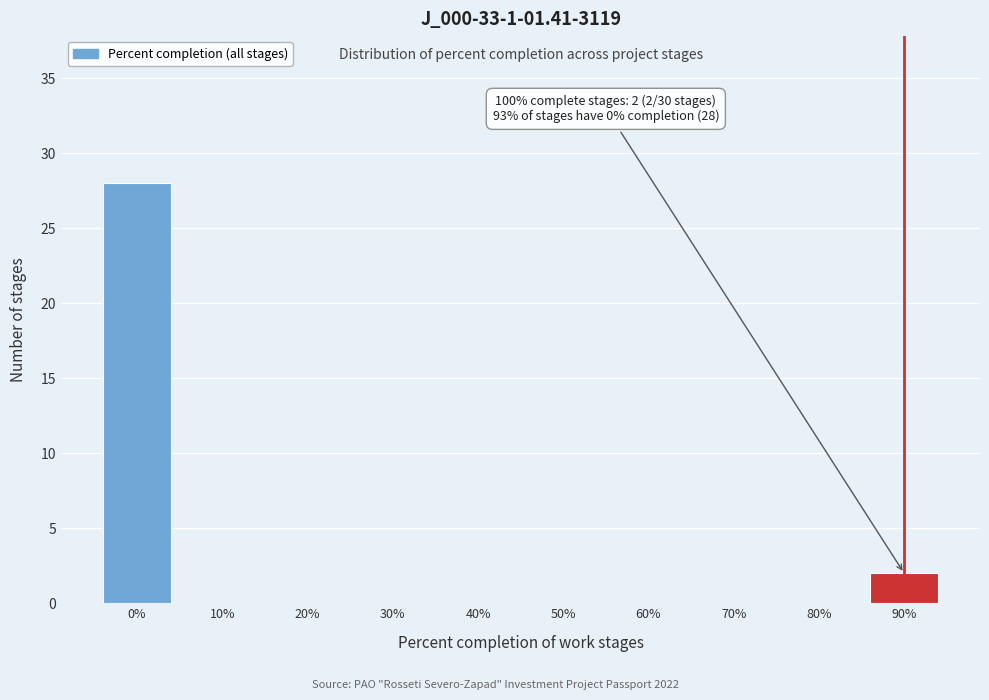

Reading left to right, extract all data points from this chart.

0%=28	10%=0	20%=0	30%=0	40%=0	50%=0	60%=0	70%=0	80%=0	90%=2